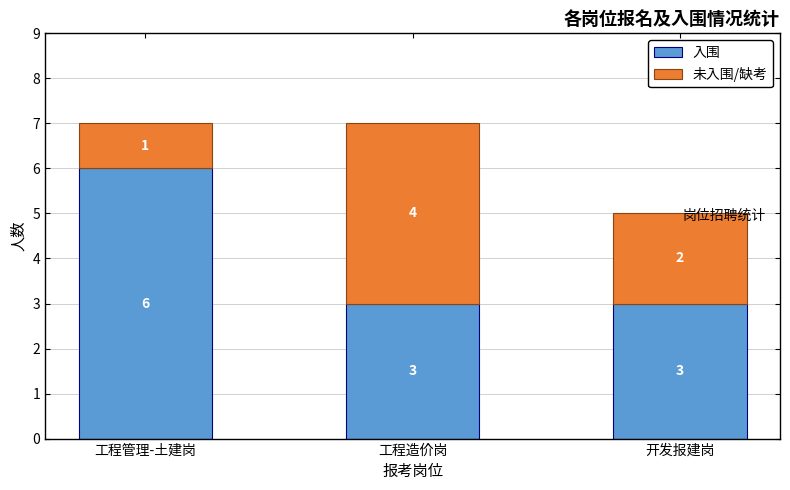

Read the 入围 value at 工程造价岗.

3